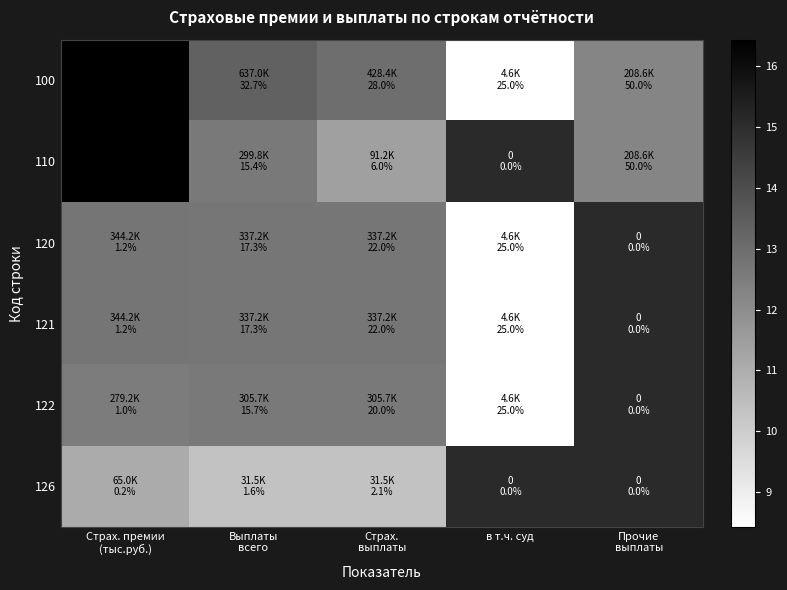

What is the spread (max minus min) of values at Страх. премии
(тыс.руб.)?

5.4